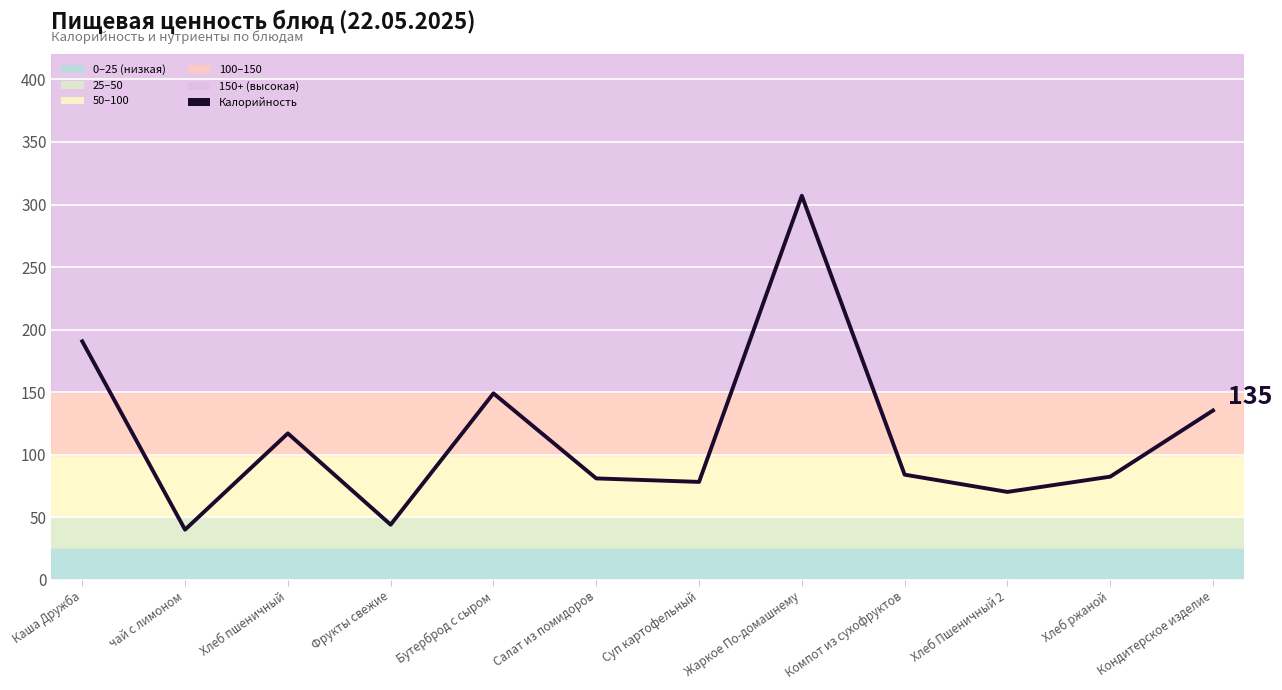

Reading left to right, extract all data points from this chart.

190.6	40.0	117.0	44.0	149.0	81.0	78.2	307.0	84.0	70.2	82.4	135.3